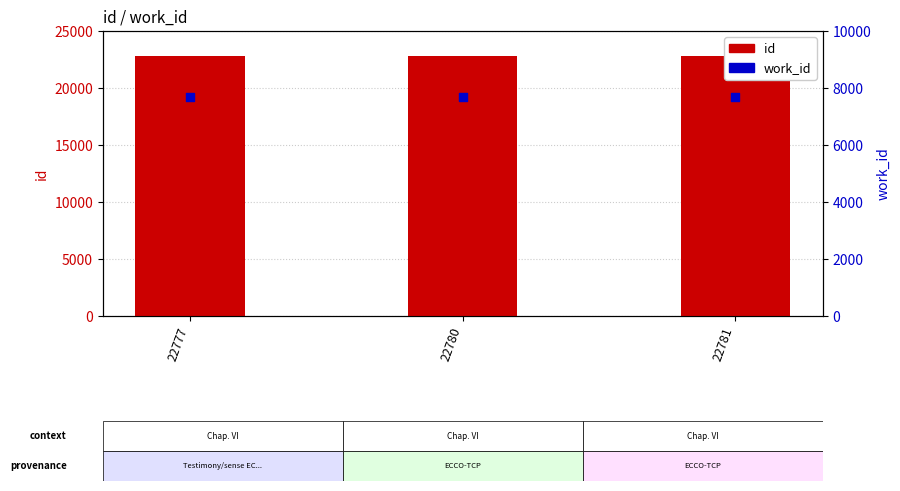

What is the total value across all series at 22781?

30458